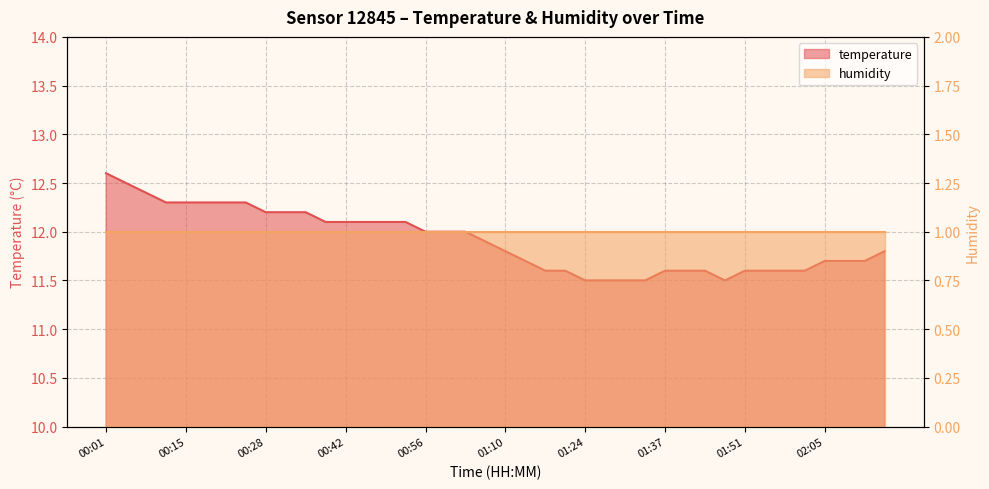

What is the difference between the values at 01:41 and 01:24?

0.1